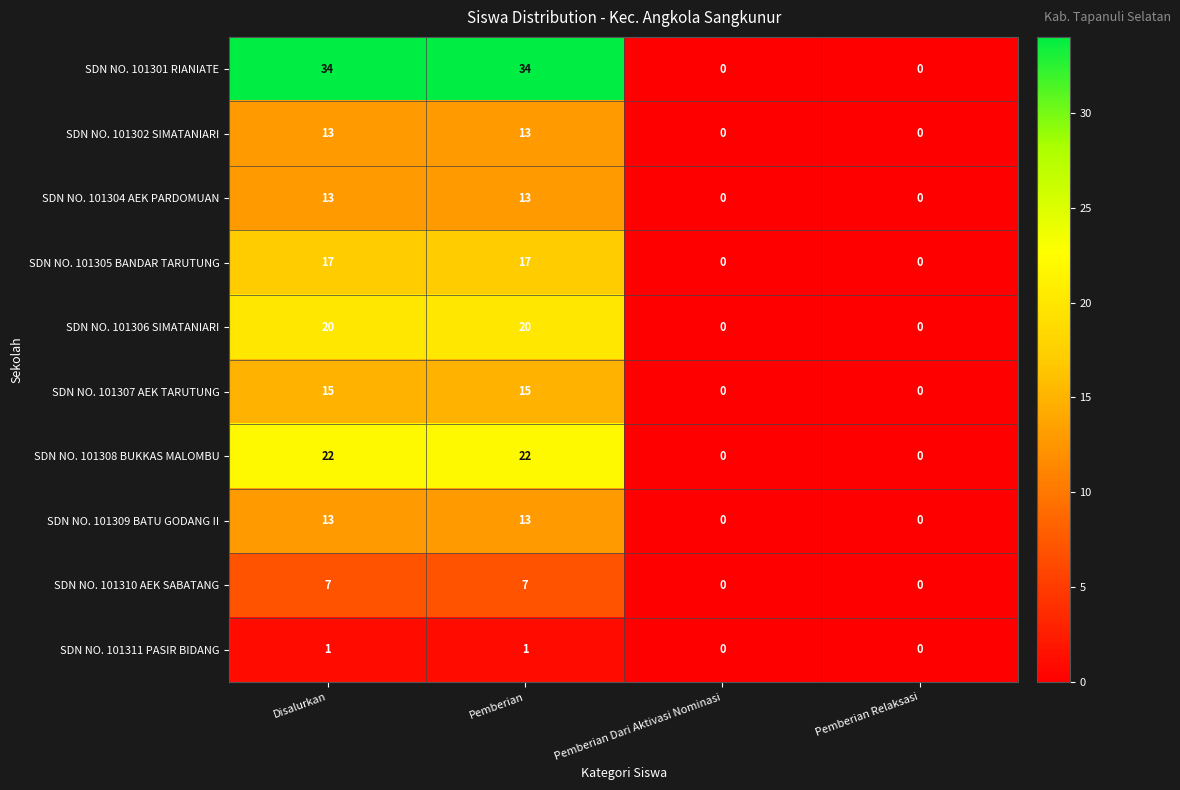

What is the difference between the maximum and second lowest values in the SDN NO. 101308 BUKKAS MALOMBU series?

22